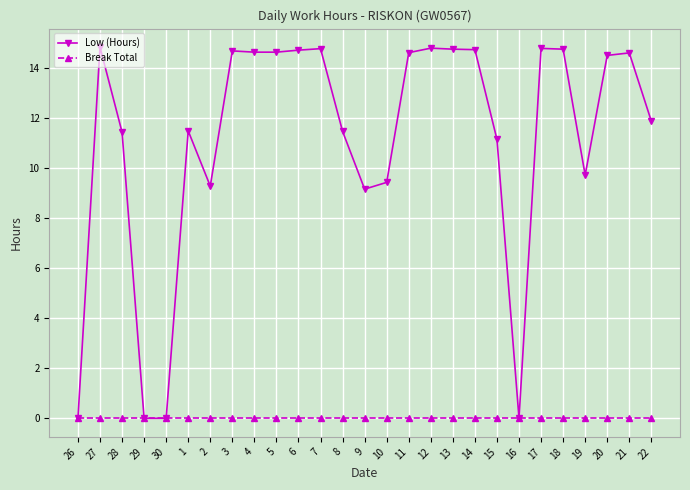

Which series has the largest range (max minus min)?

Low (Hours)